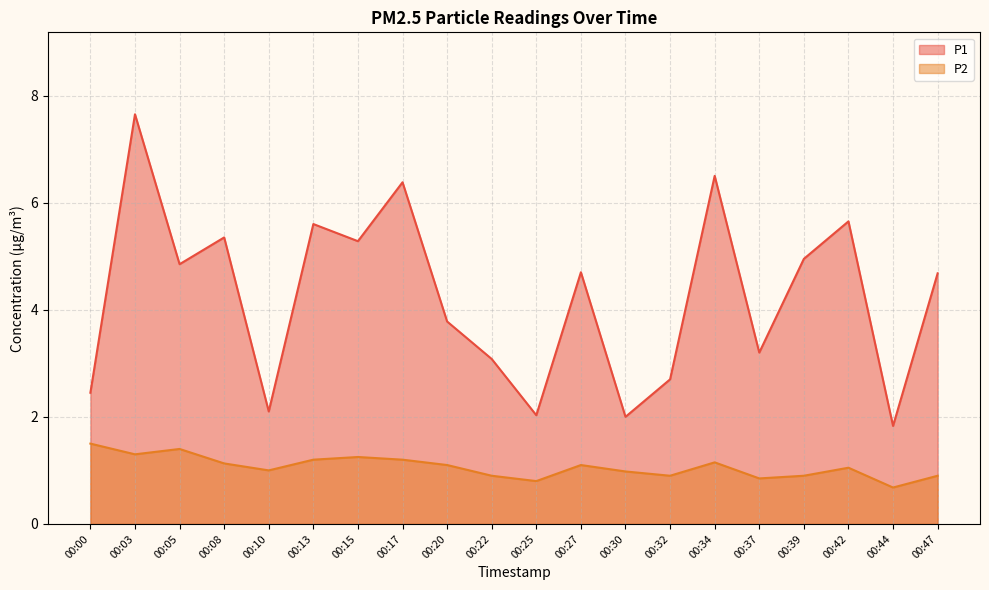

Is the value of P2 at 00:13 greater than the value of P1 at 00:15?

No